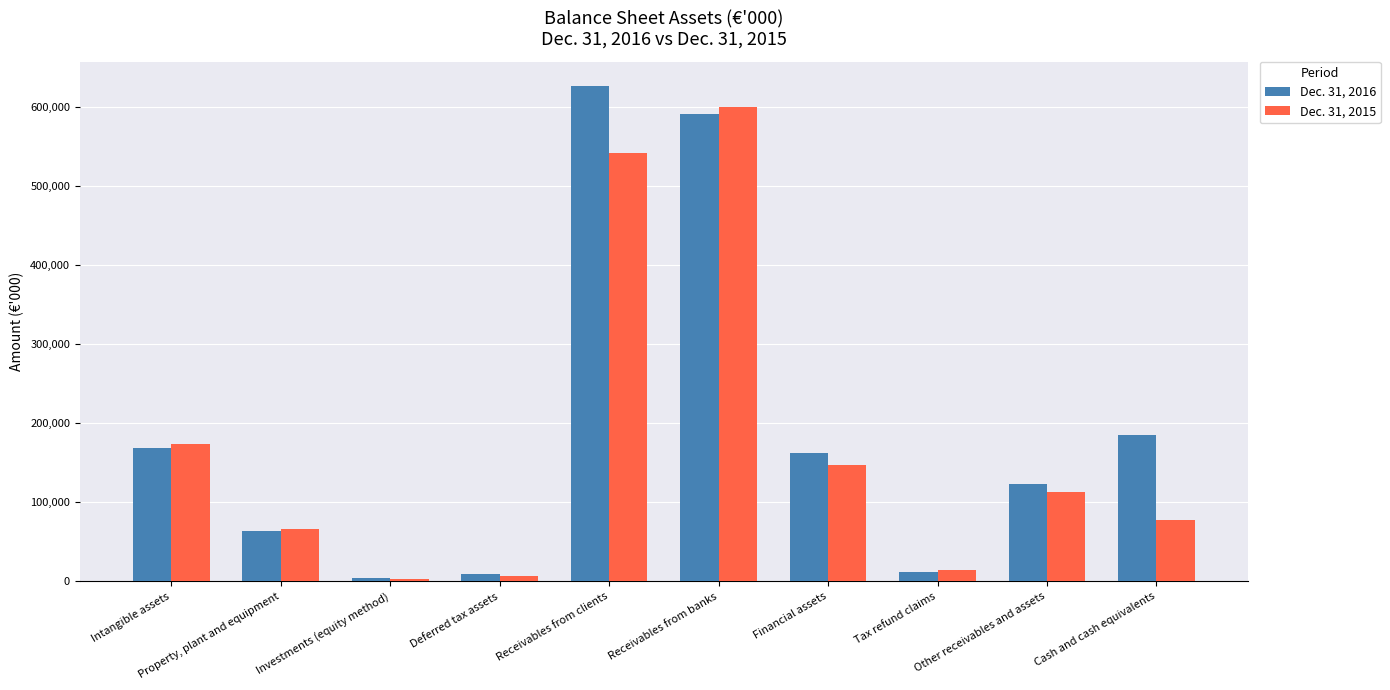

Are the bars grouped side by side (vs. stacked)?

Yes